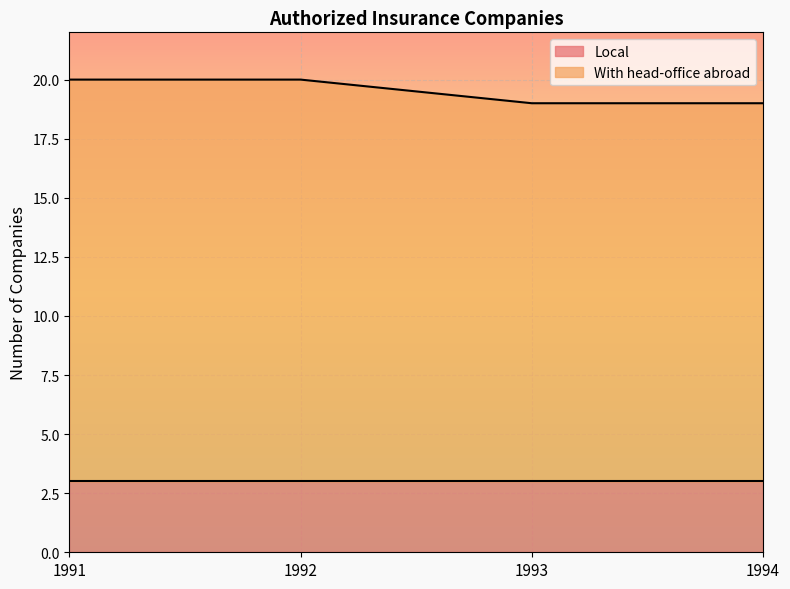

The chart shows a value of 6 at 1994. True or false?

False